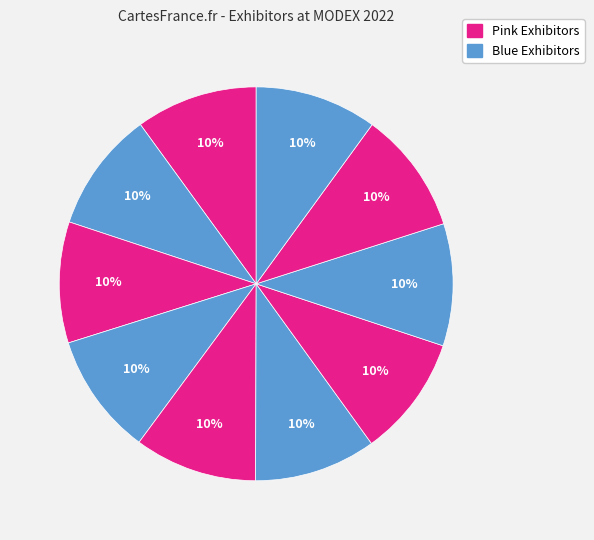

How many slices are in this pie chart?

10